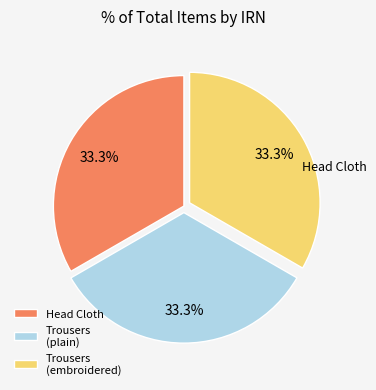

To the nearest percent, what is the average slice percentage?

33%